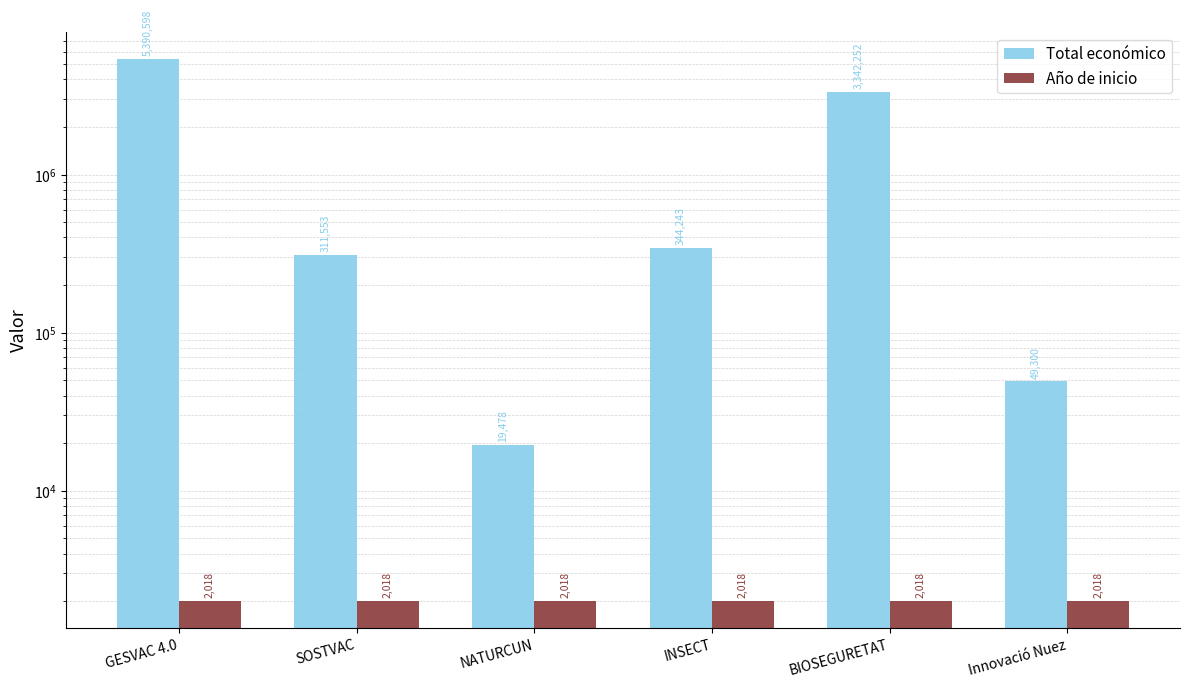

Reading left to right, extract all data points from this chart.

Total económico: 5390598	311553	19478	344243	3342252	49300
Año de inicio: 2018	2018	2018	2018	2018	2018